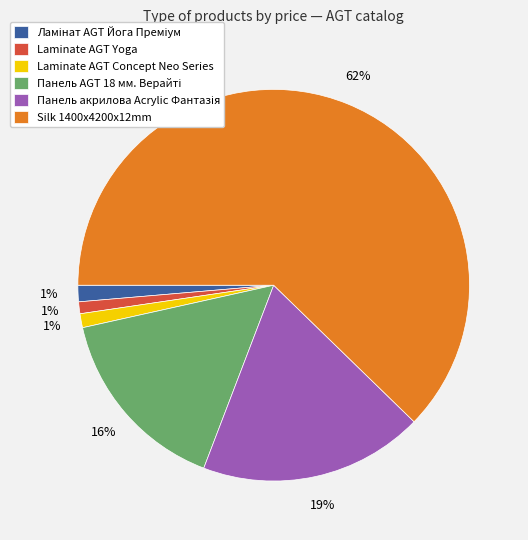

What is the largest slice in the pie chart?

Silk 1400x4200x12mm